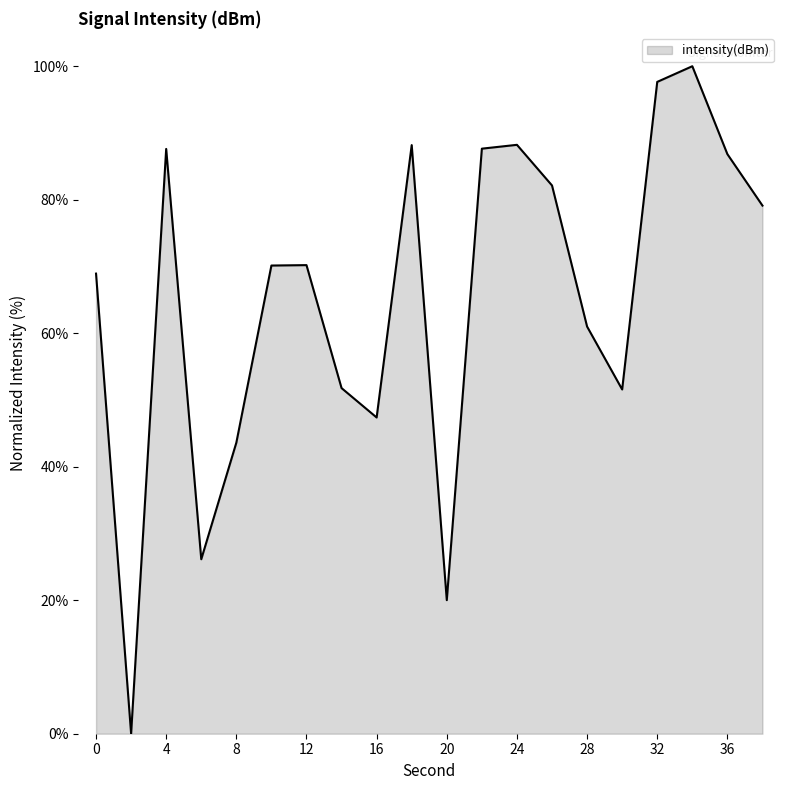

What is the maximum value shown in the chart?

100.0